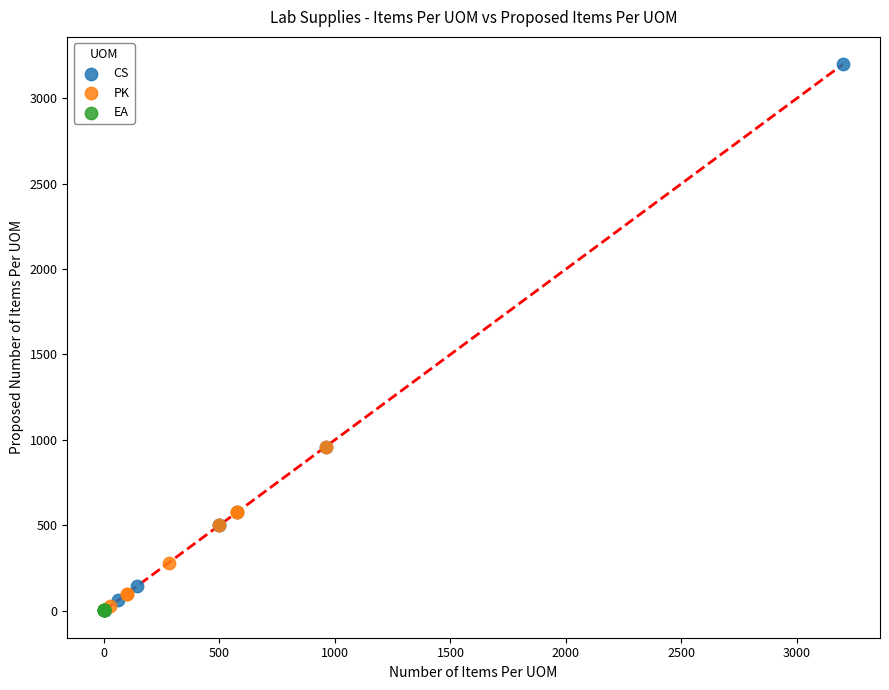

What are all the series names shown in the legend?

CS, PK, EA